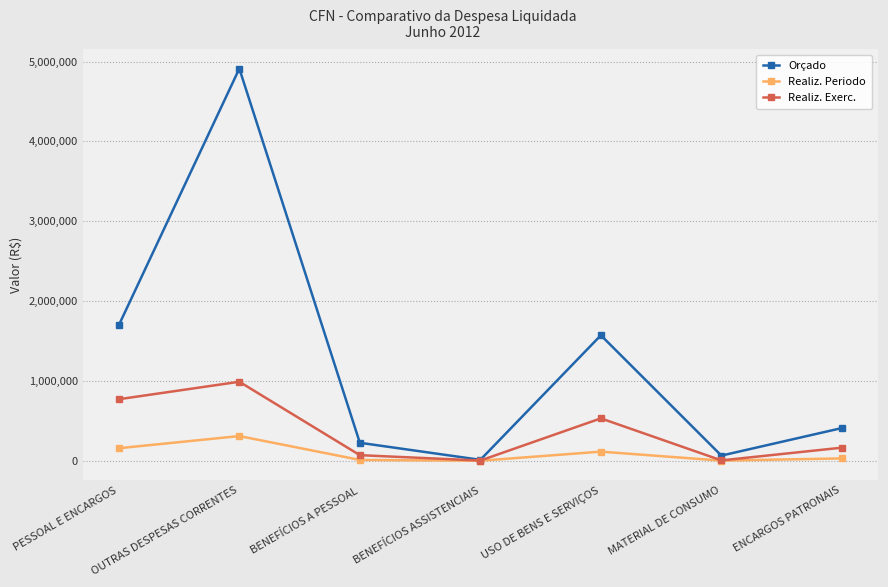

List the series in order of their peak value, lowest first.

Realiz. Periodo, Realiz. Exerc., Orçado